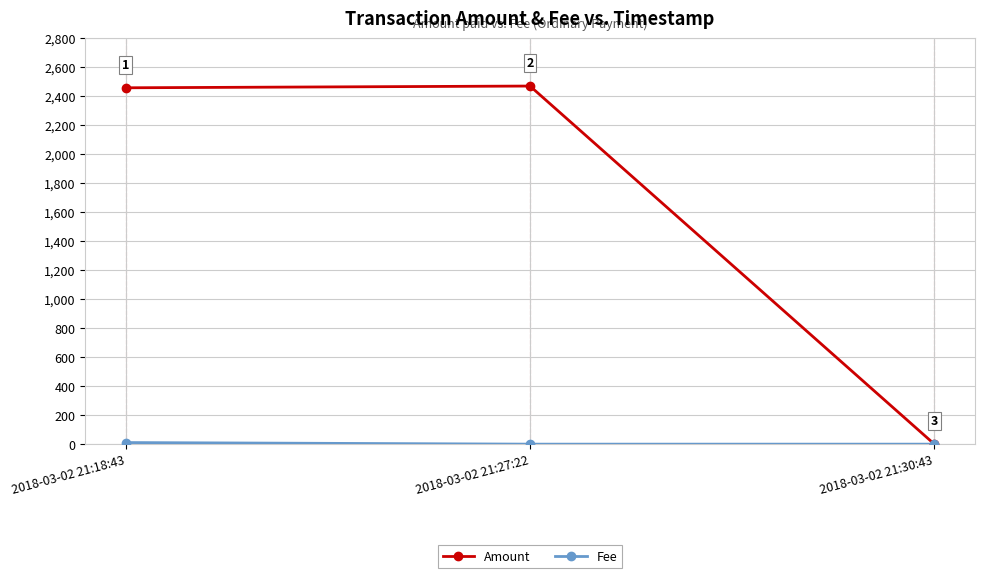

Which label corresponds to the largest value in the chart?

2018-03-02 21:27:22